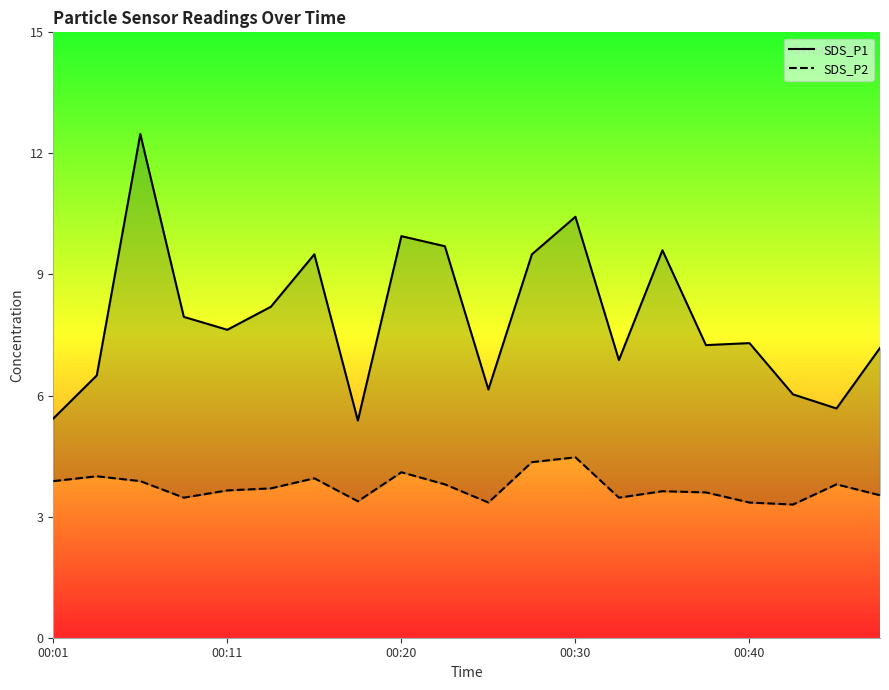

What position from the right is 00:01?

20